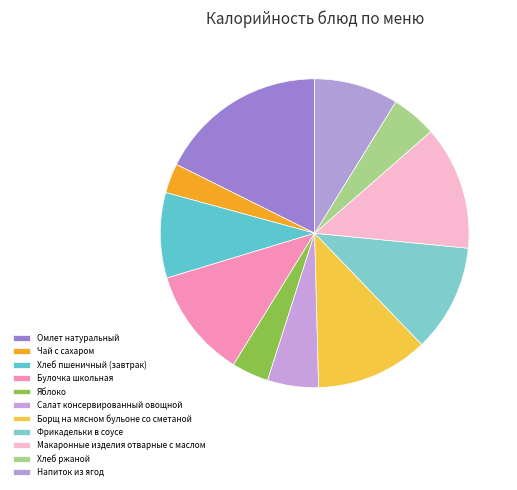

How many segments does this pie chart have?

11